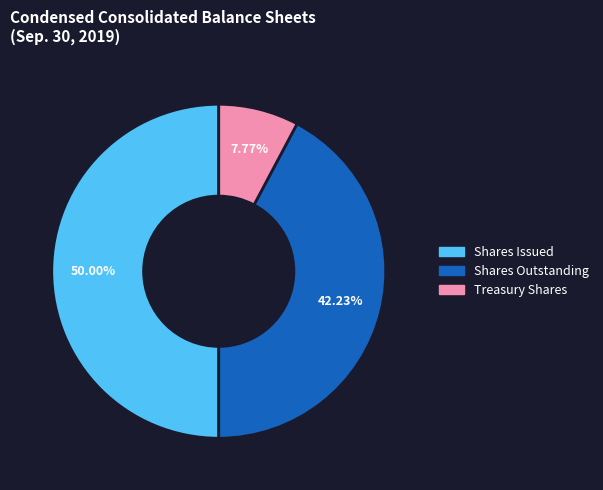

Is there a majority slice in this chart?

No